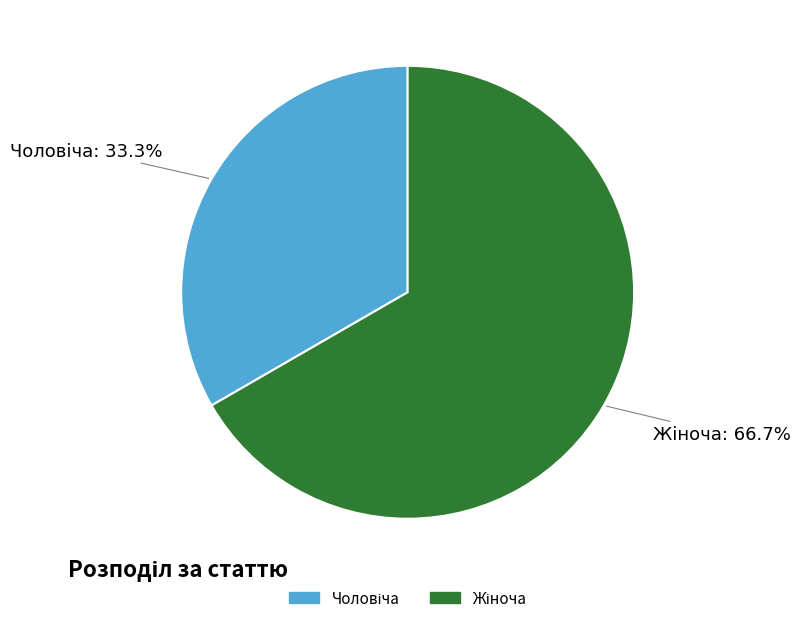

How many slices are in this pie chart?

2